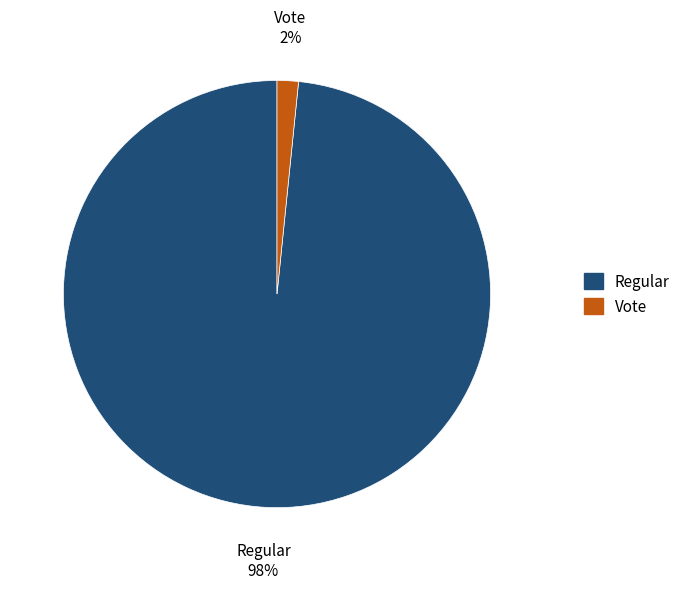

To the nearest percent, what is the combined percentage of Regular and Vote?

100%